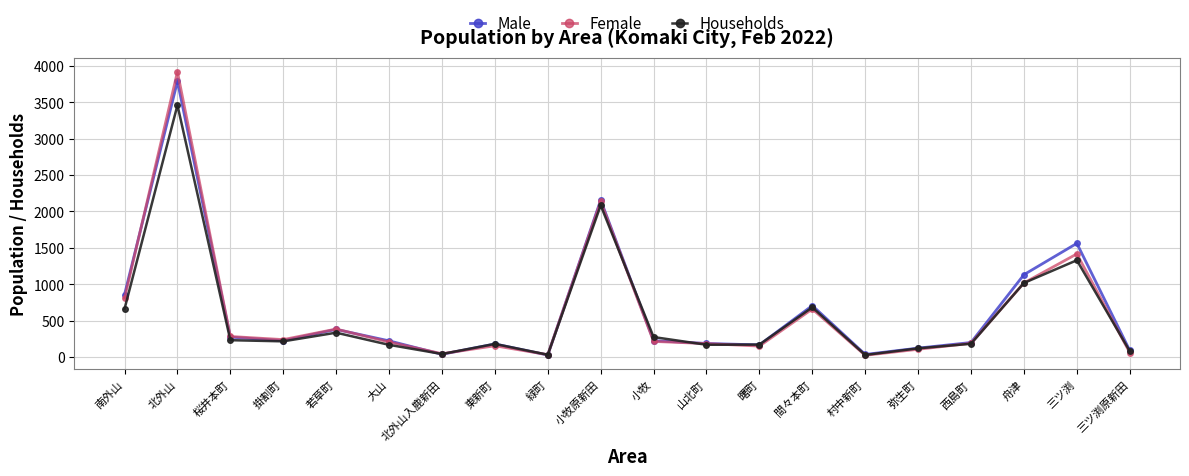

What is the label of the 6th point from the right?

村中新町